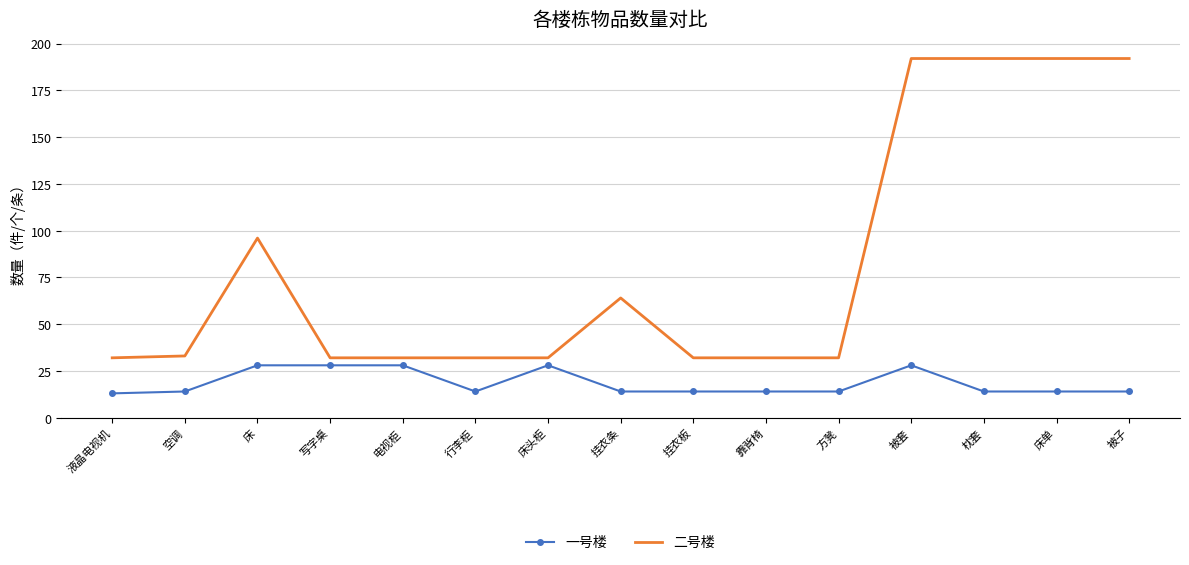

What is the spread (max minus min) of values at 挂衣板?

18